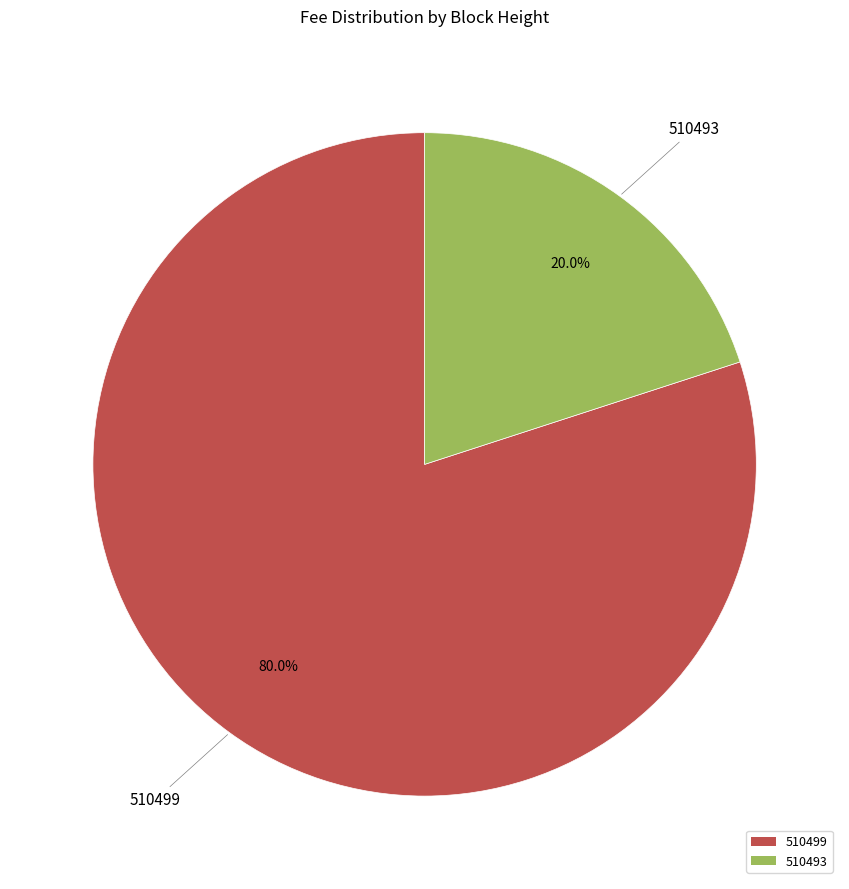

Count the number of slices in the pie.

2